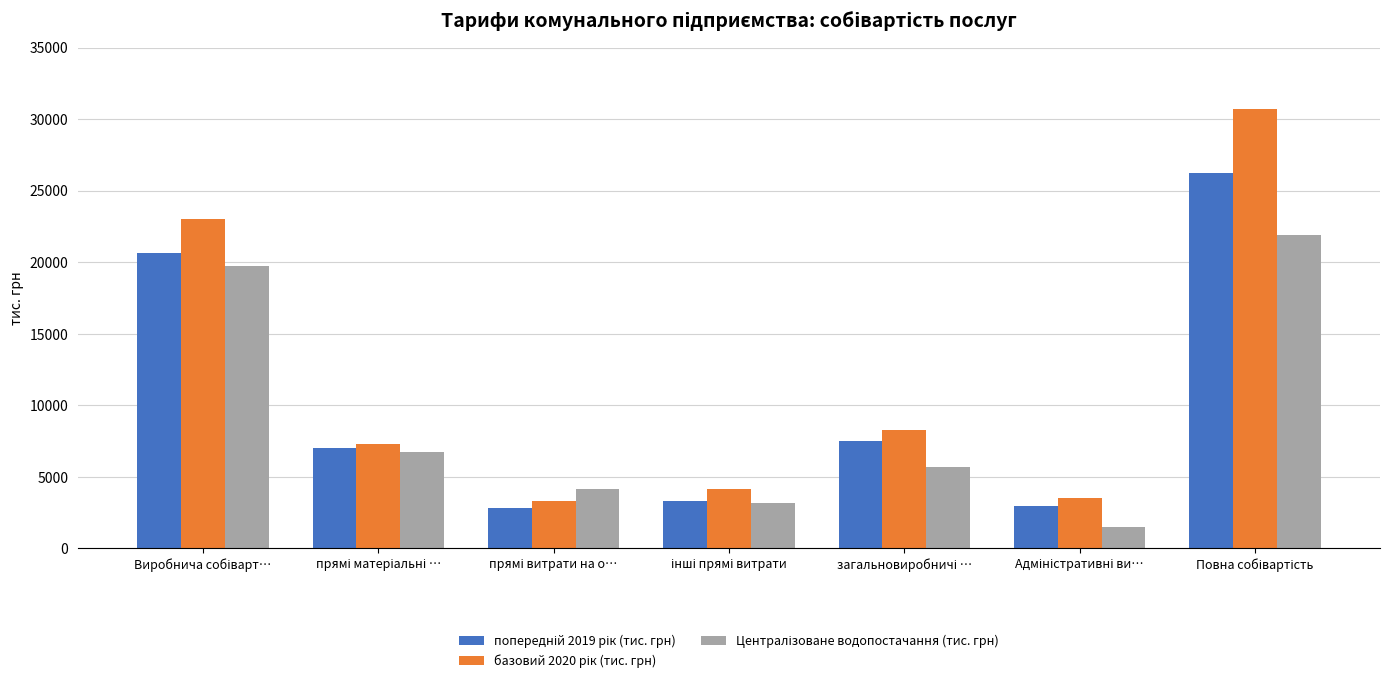

What is the smallest value displayed?

1466.3